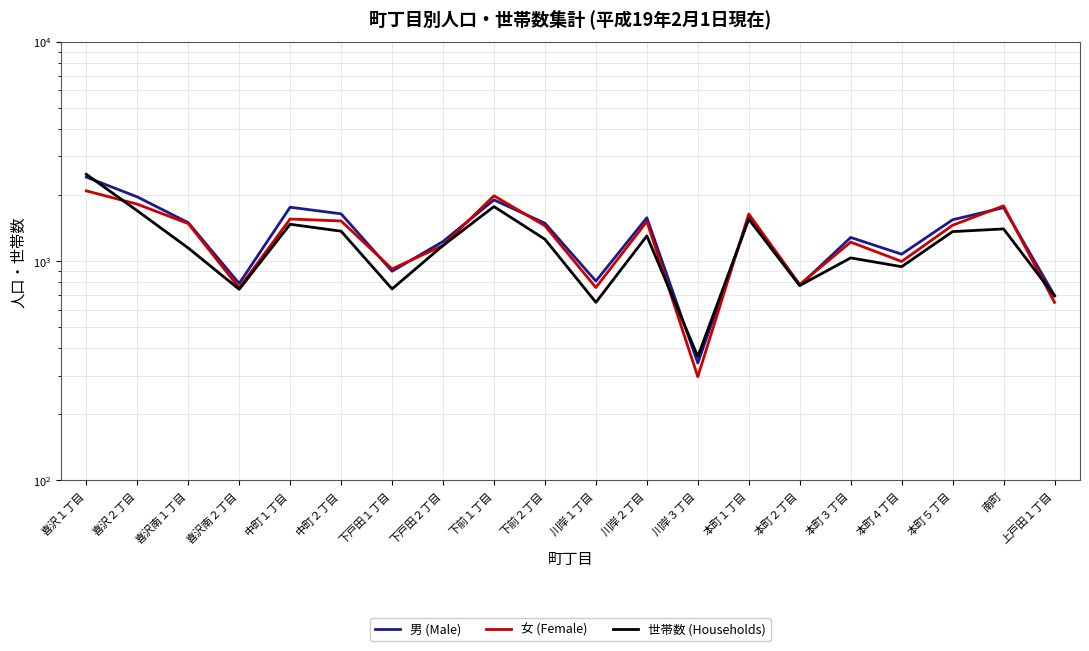

True or false: 男 (Male) has a value of 2411 at 喜沢１丁目.

True